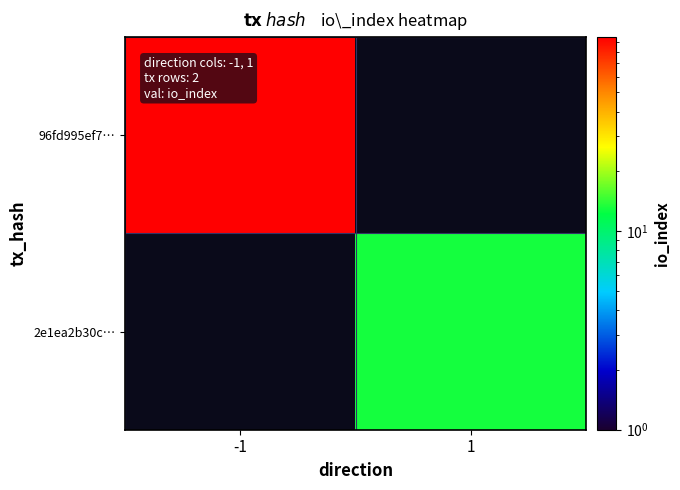

Rank the series by their maximum value, from highest to lowest.

96fd995ef7…, 2e1ea2b30c…